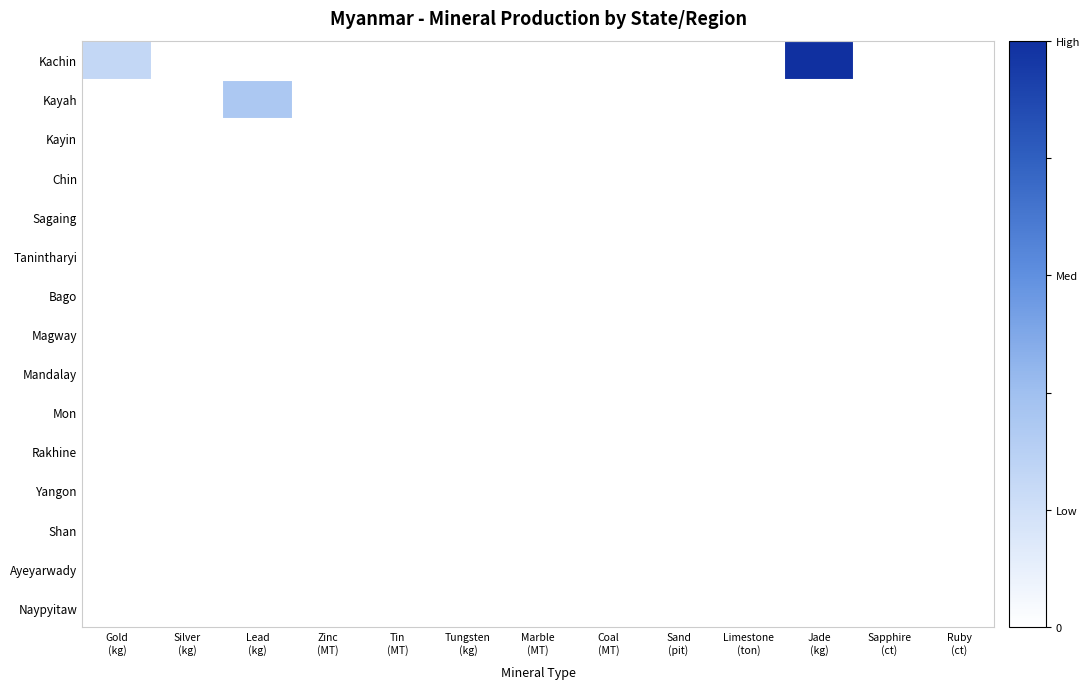

At how many categories does at least one series exceed 0?

3